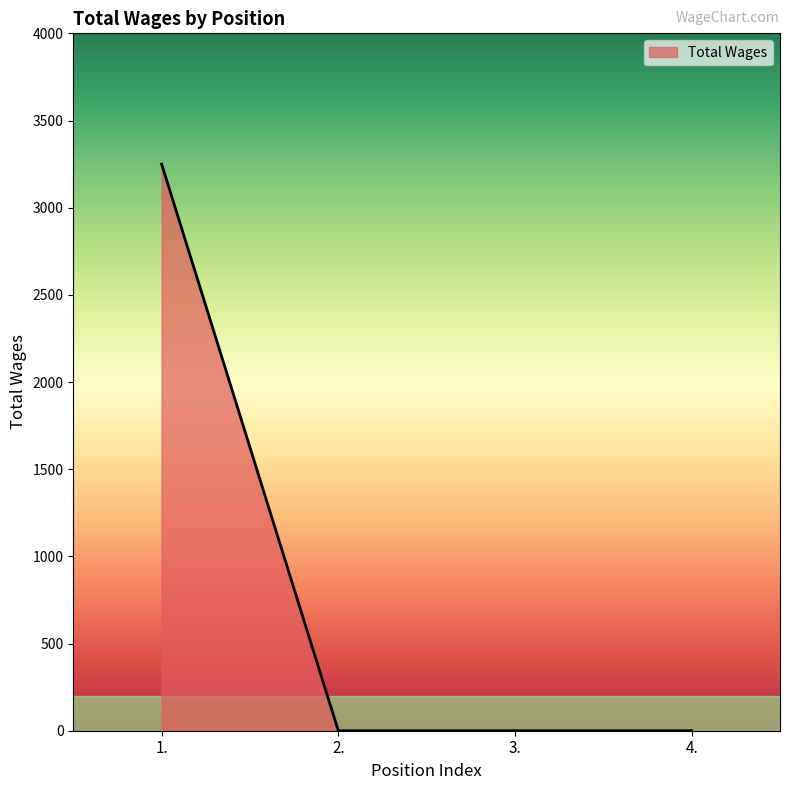

What is the maximum value shown in the chart?

3250